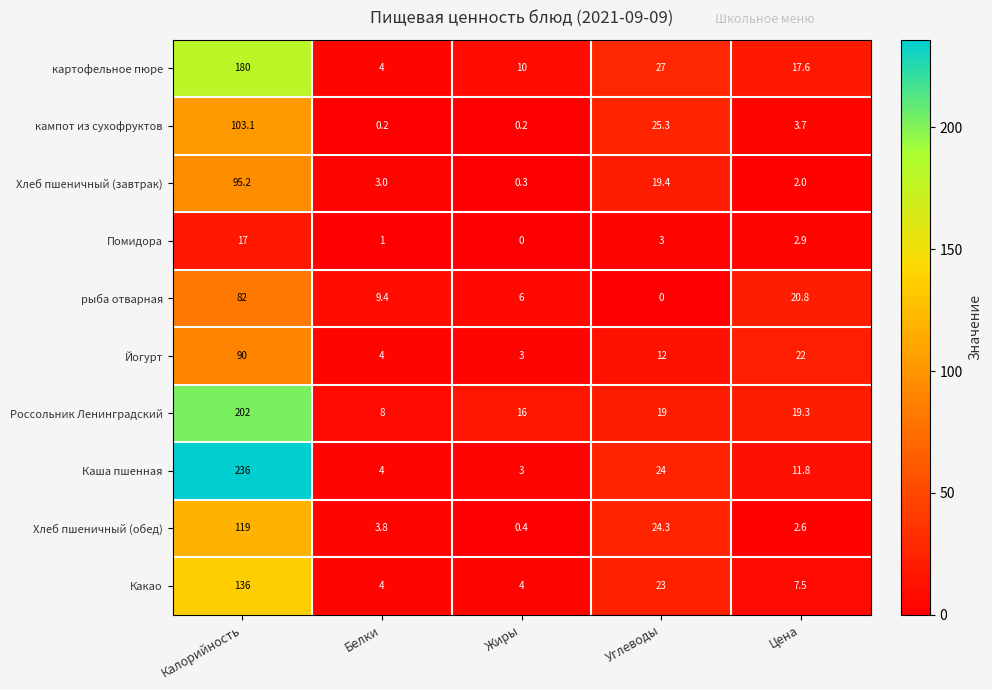

At which category is the sum across all series the highest?

Калорийность